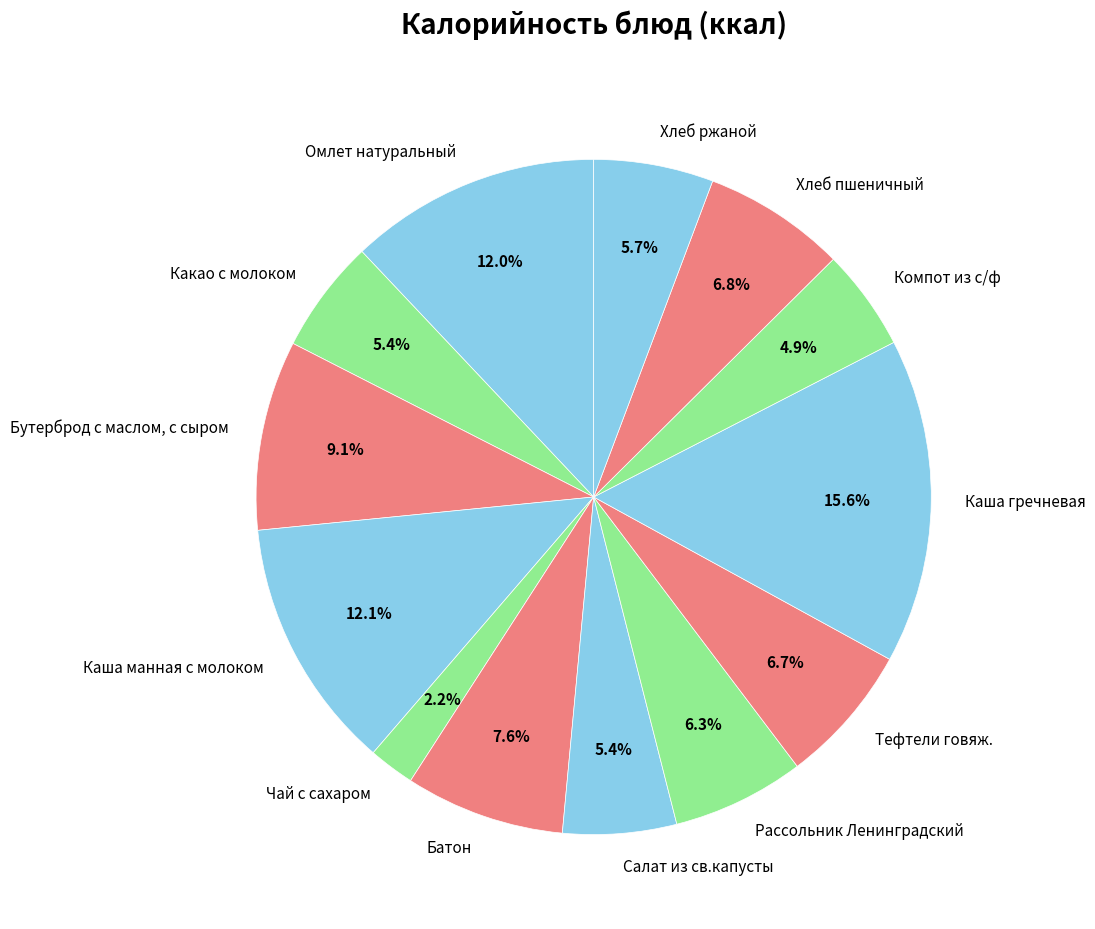

How many segments does this pie chart have?

13